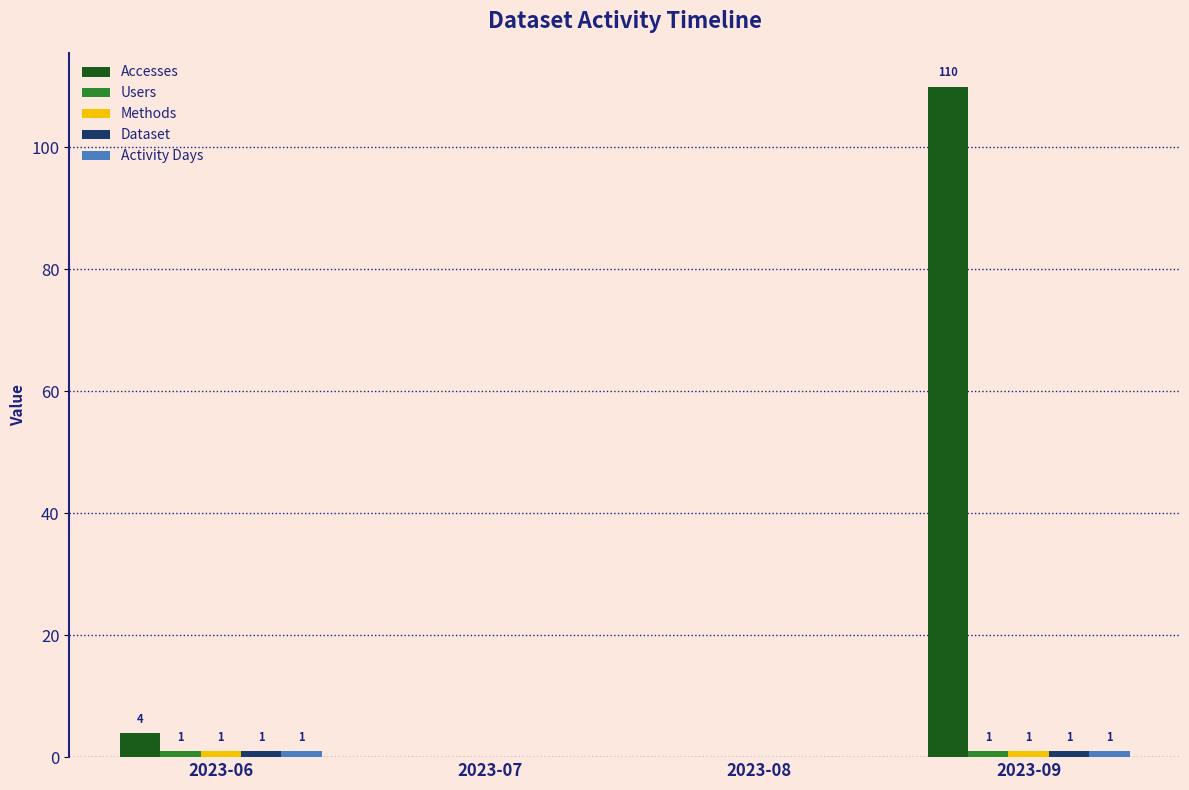

Which series has the largest total across all categories?

Accesses